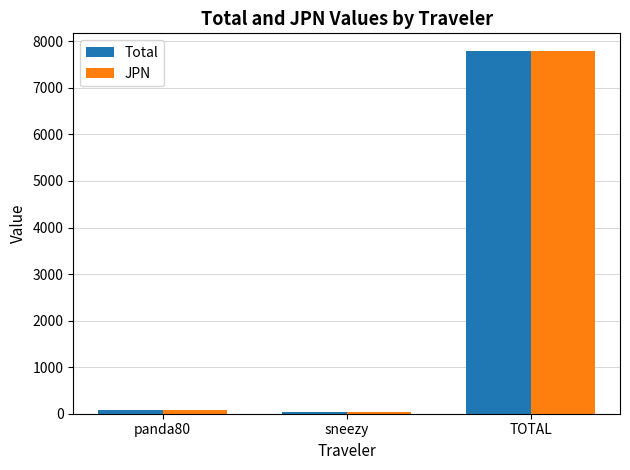

Reading right to left, what are all the values shown in this chart?

Total: TOTAL=7781.6	sneezy=29.2	panda80=83.2
JPN: TOTAL=7781.6	sneezy=29.2	panda80=83.2